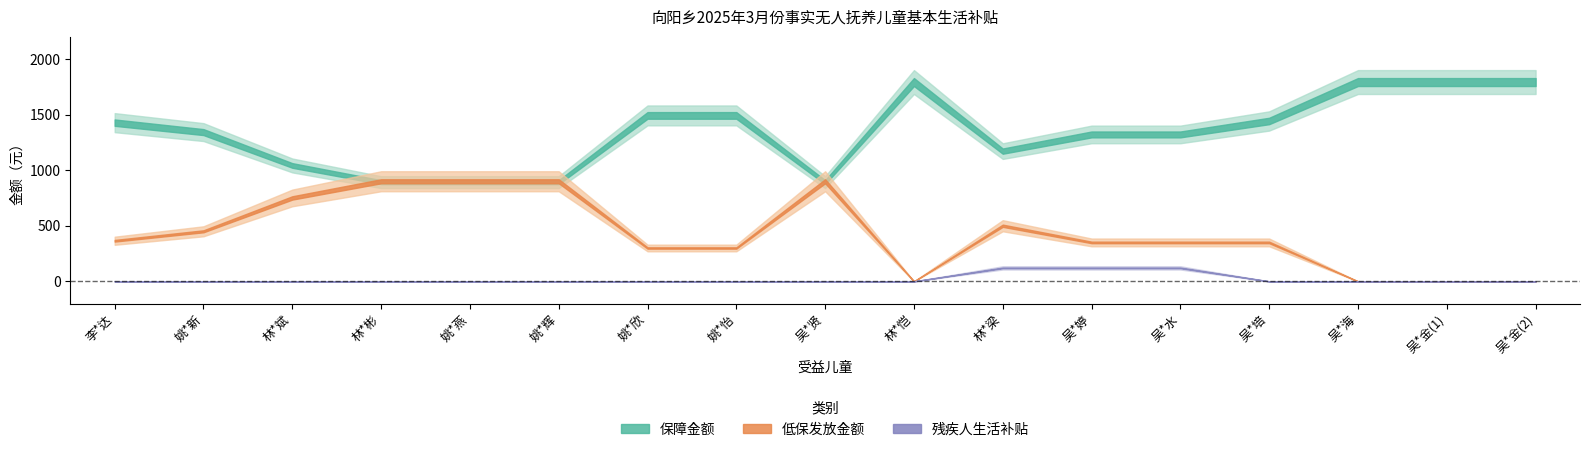

Does the chart have visible grid lines?

No